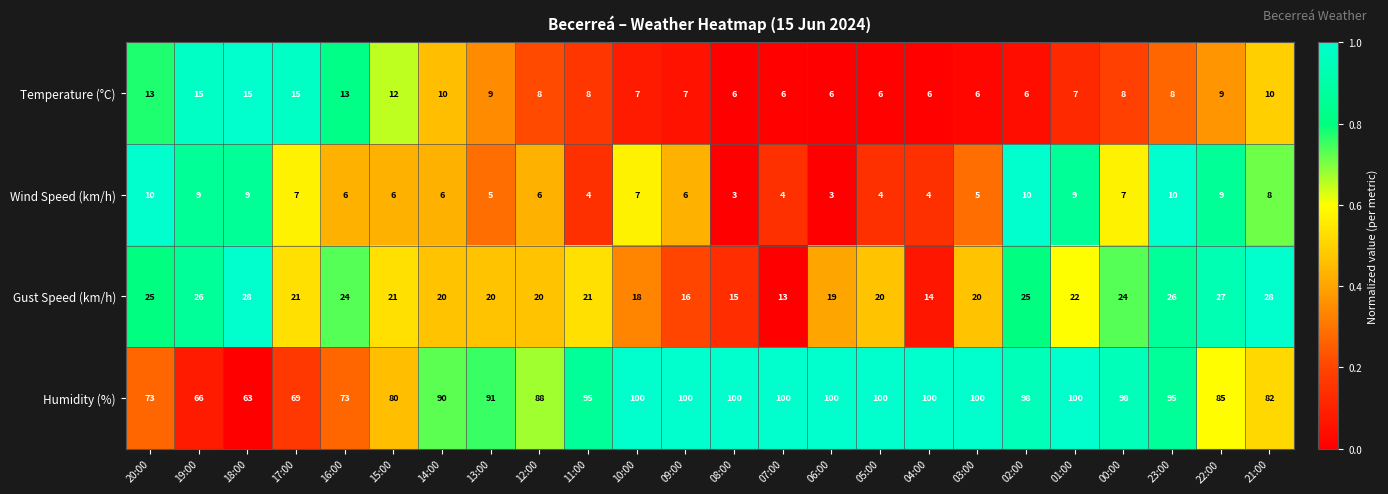

What is the difference between the maximum and second lowest values in the Gust Speed (km/h) series?

14